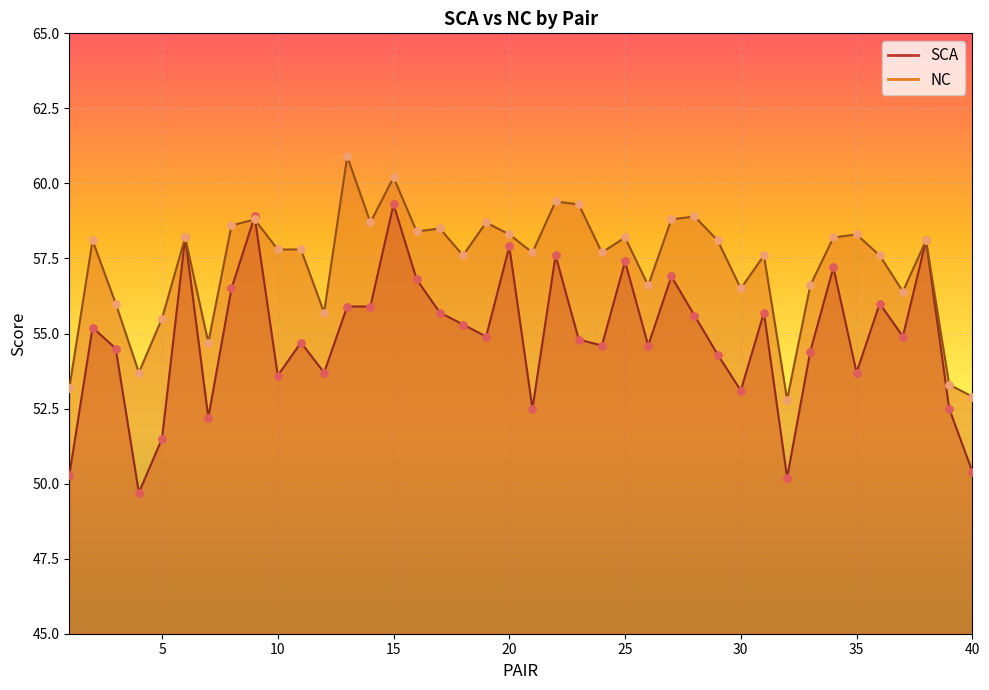

Which series has the largest total across all categories?

NC